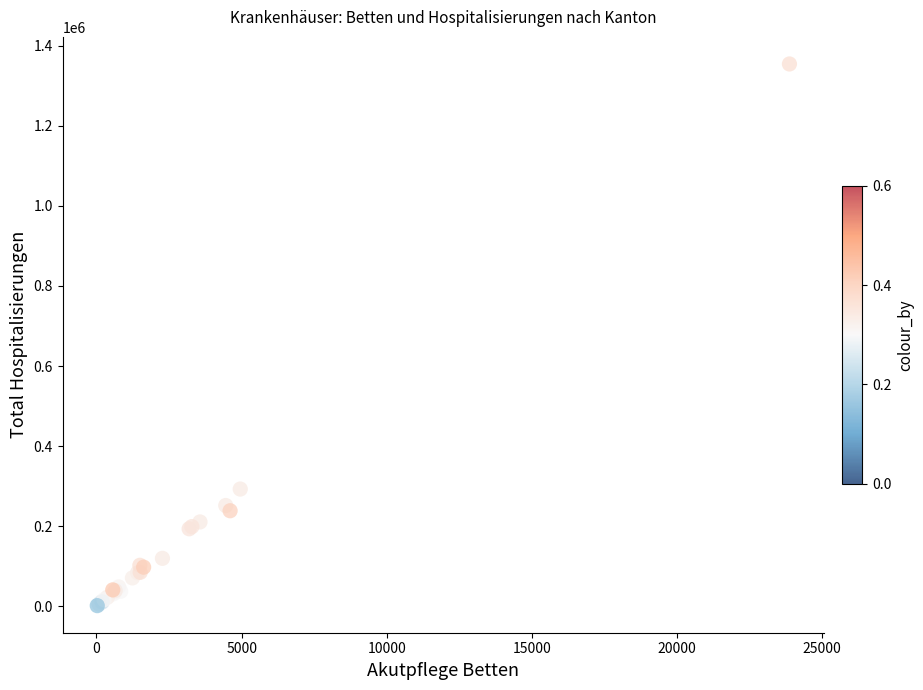

What Y value in the scatter plot is closest to 678067?

292780